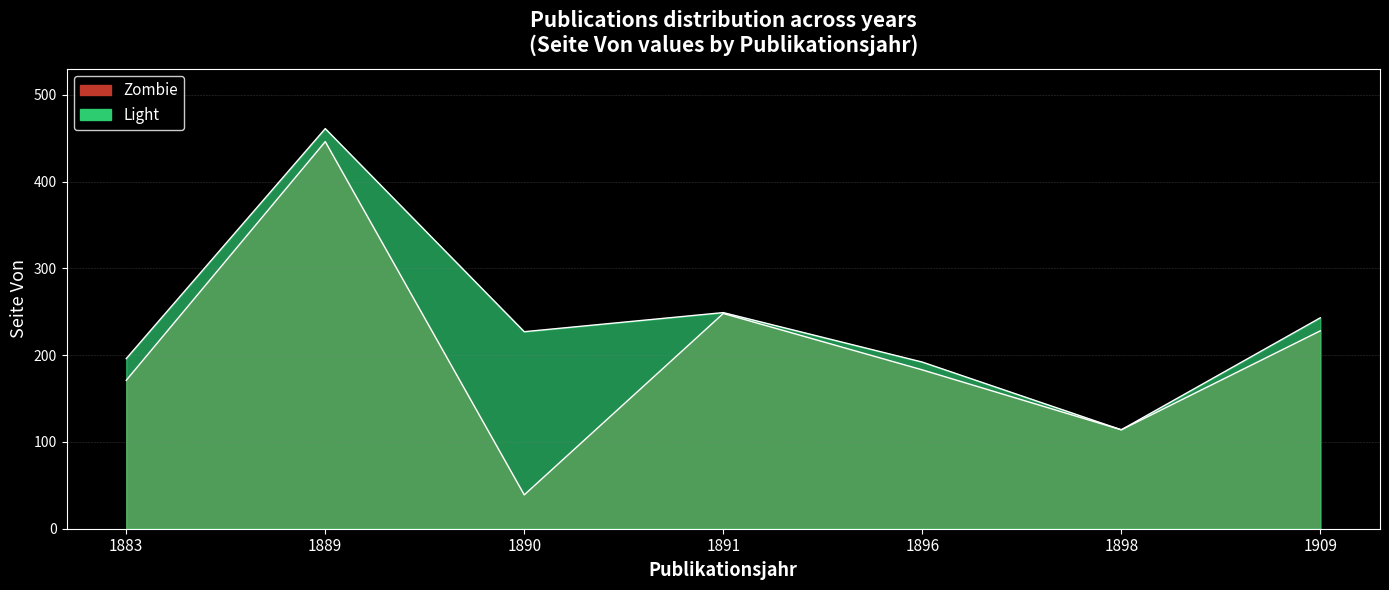

Rank the series by their average value, from lowest to highest.

Zombie, Light